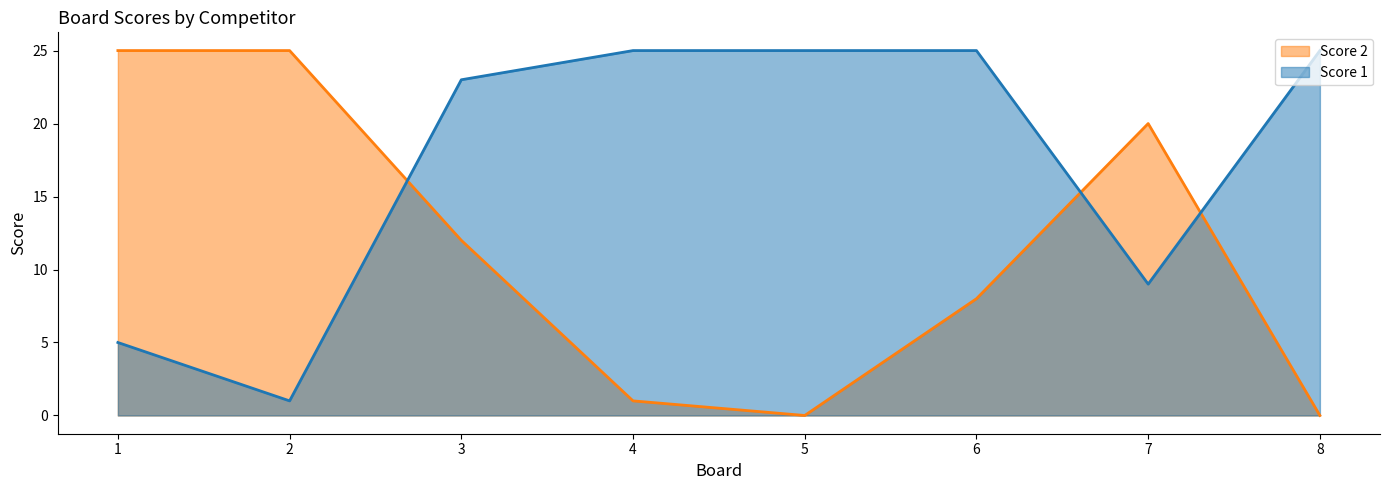

Rank the series at 1 from lowest to highest value.

Score 1, Score 2